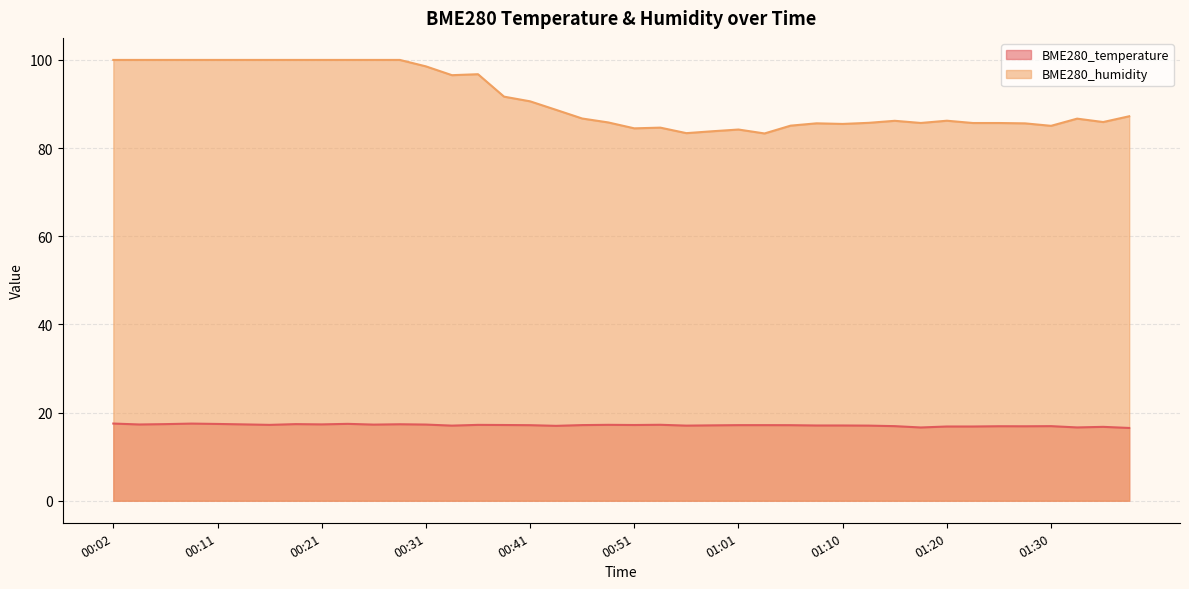

Rank the categories by BME280_humidity value from highest to lowest.

00:02, 00:04, 00:07, 00:09, 00:11, 00:14, 00:16, 00:19, 00:21, 00:24, 00:26, 00:28, 00:31, 00:36, 00:33, 00:38, 00:41, 00:43, 01:37, 00:46, 01:32, 01:20, 01:15, 01:35, 00:48, 01:13, 01:18, 01:23, 01:25, 01:08, 01:28, 01:10, 01:05, 01:30, 00:53, 00:51, 01:01, 00:58, 00:56, 01:03